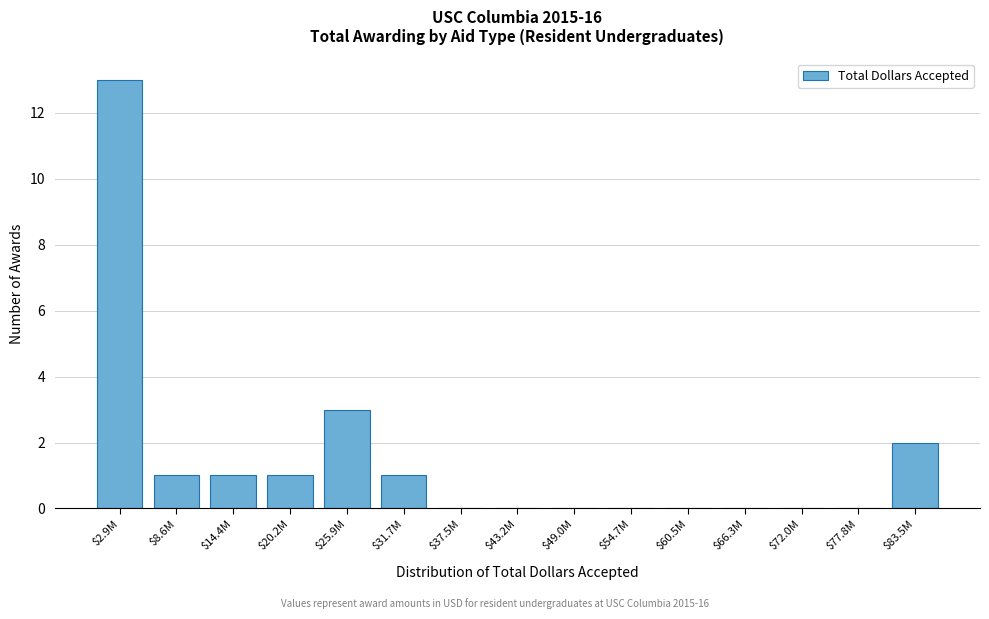

Which label corresponds to the largest value in the chart?

$2.9M